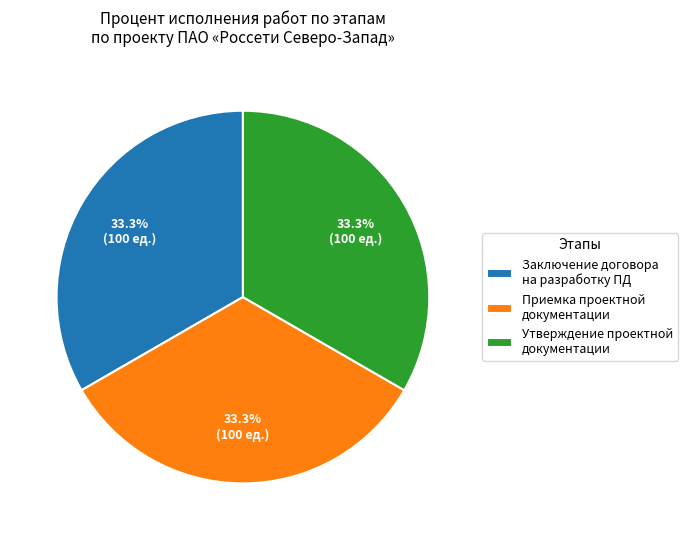

Approximately how many times larger is the value at Приемка проектной документации compared to Заключение договора на разработку ПД?

1.0